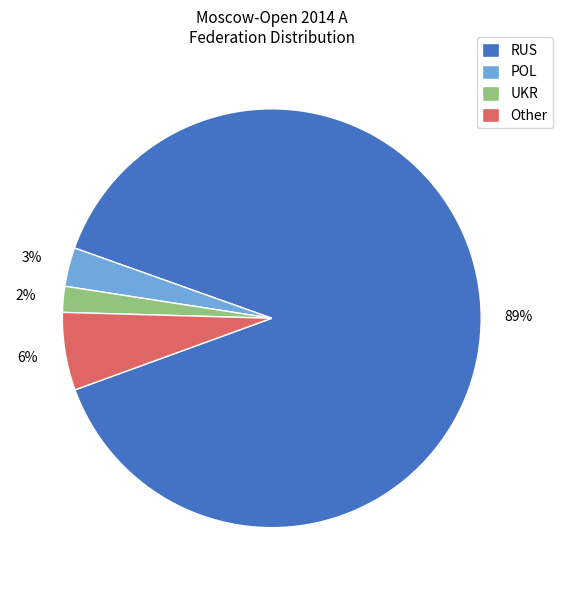

To the nearest percent, what is the difference between the largest and smallest slice percentages?

87%